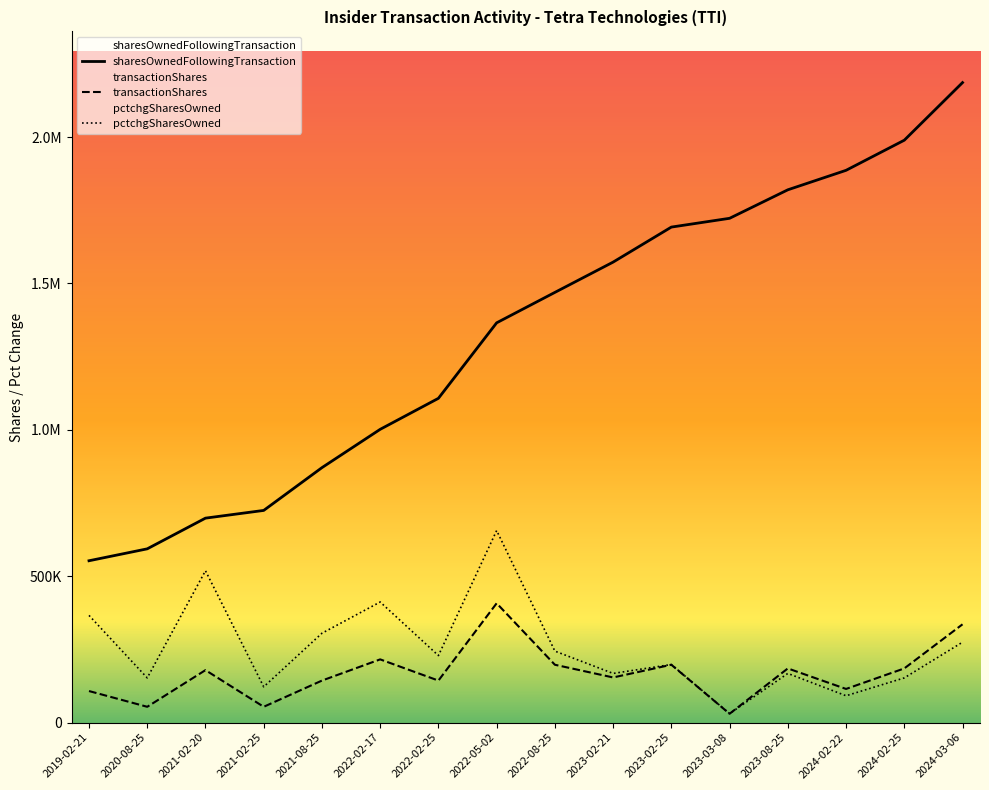

How many data points does each series have?

16